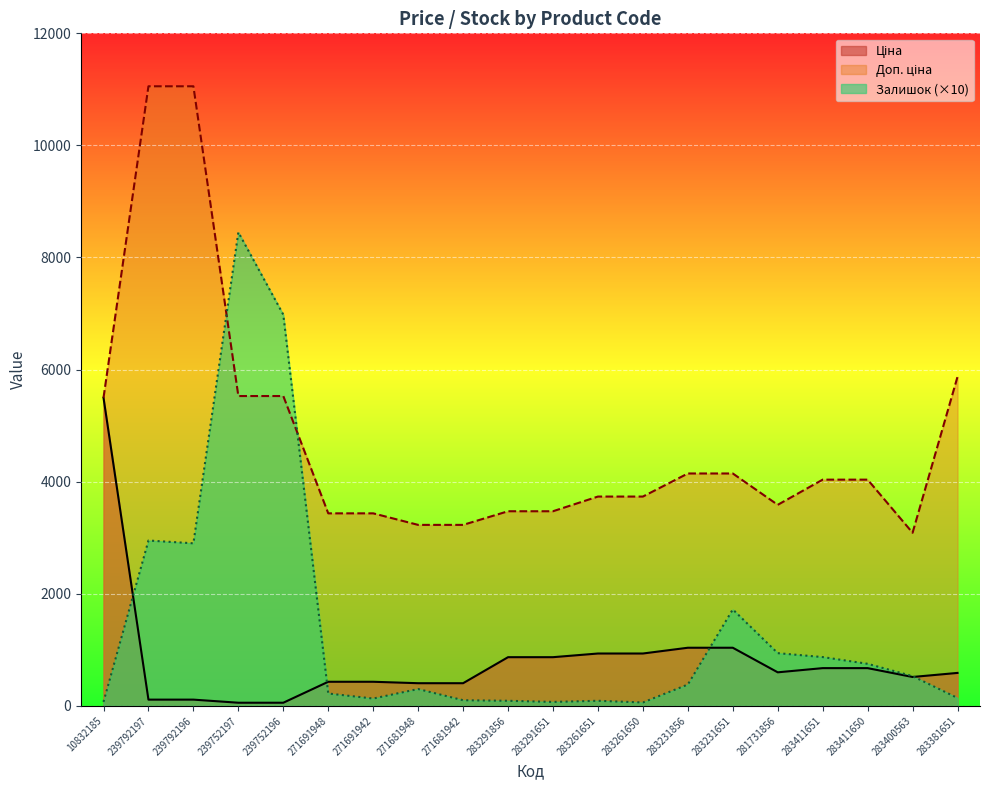

What is the sum of all Доп. ціна values?

95314.2